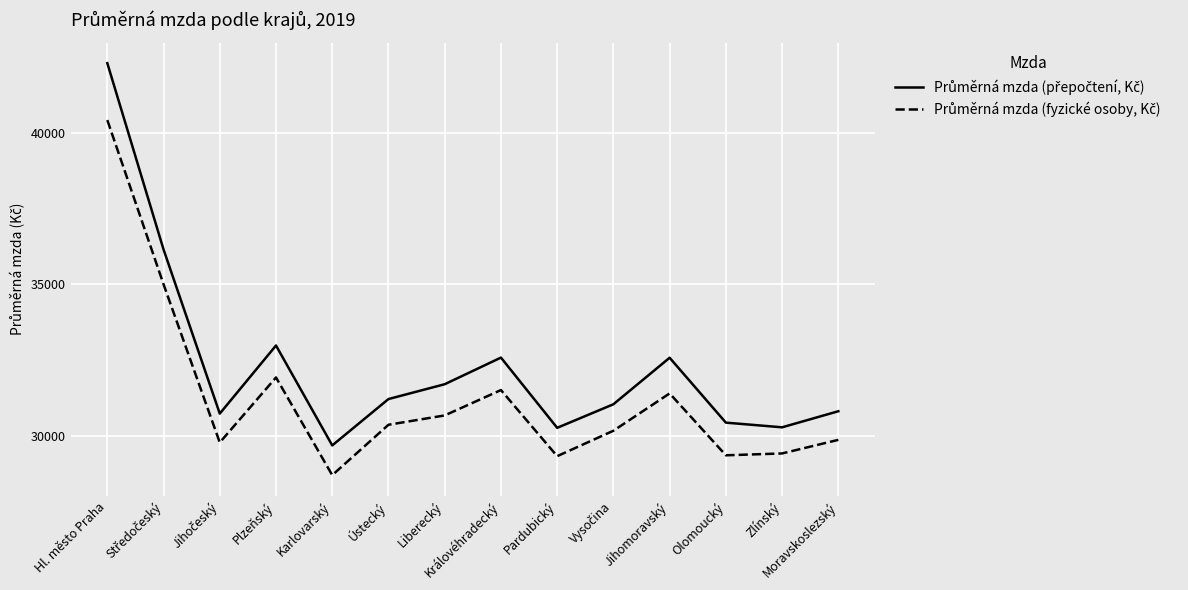

Which label corresponds to the smallest value in the chart?

Karlovarský